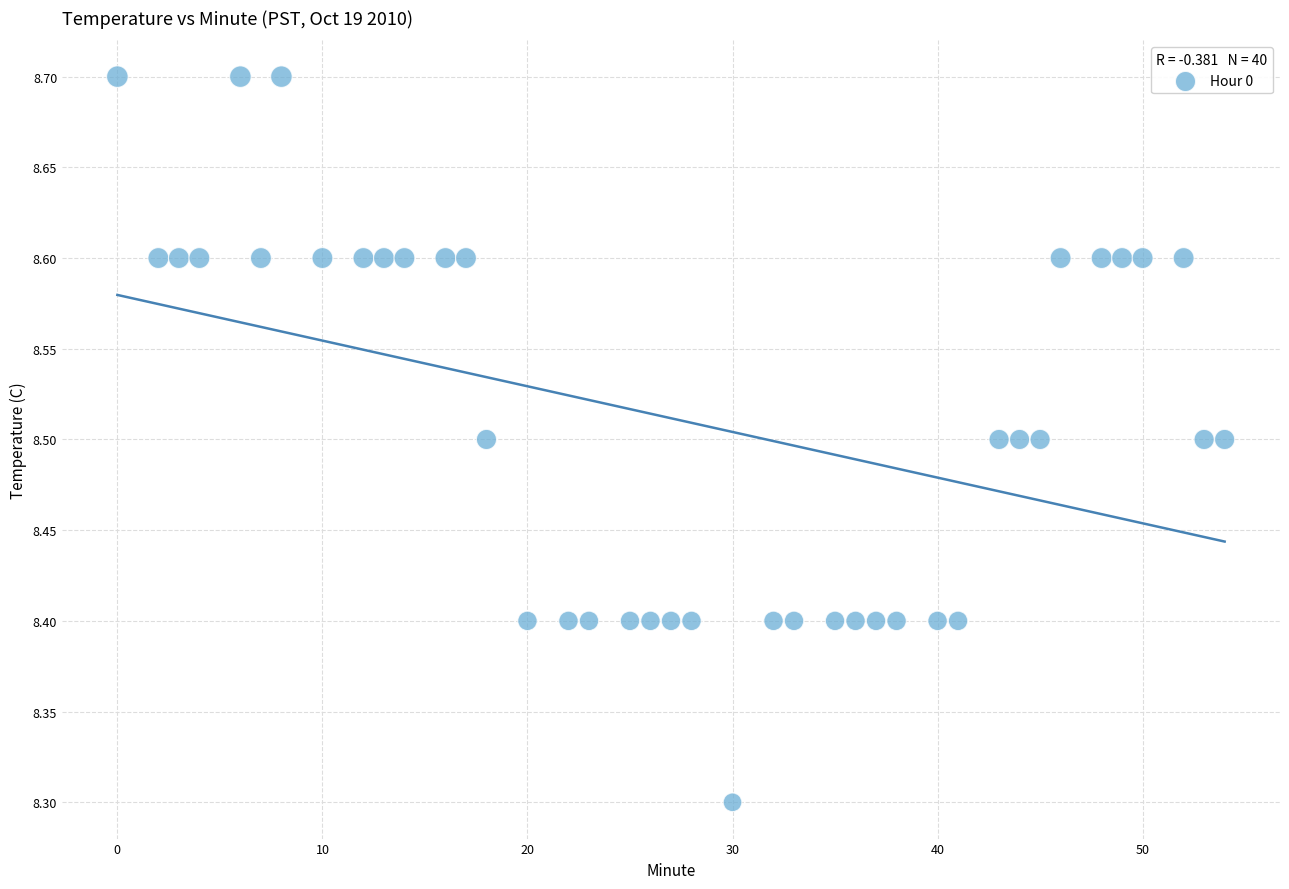

What is the range of Y values (max minus min)?

0.4